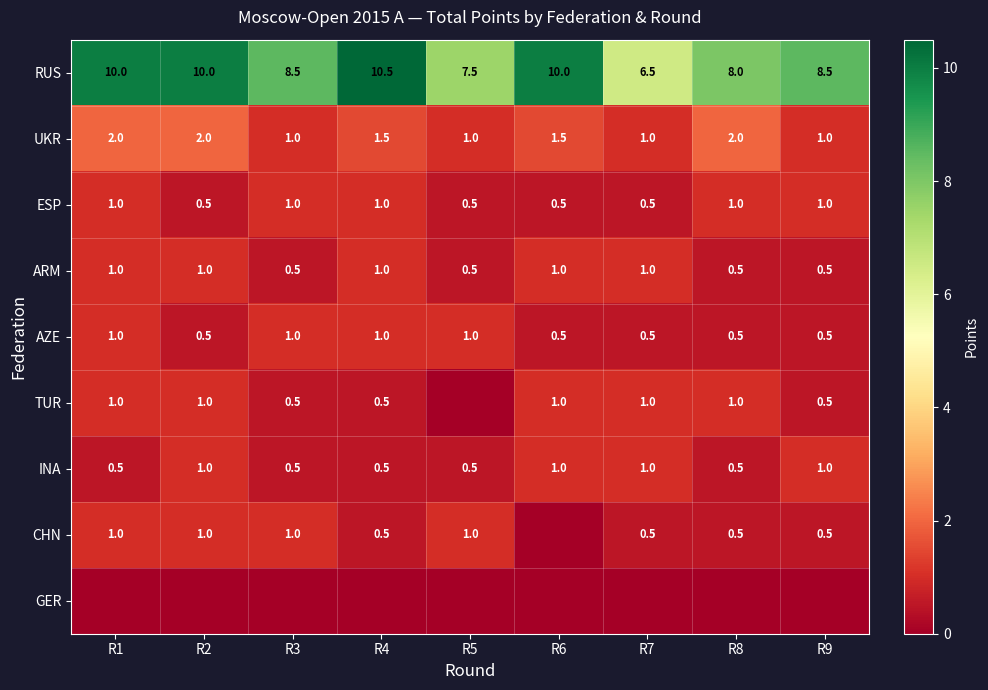

What is the sum of all UKR values?

13.0